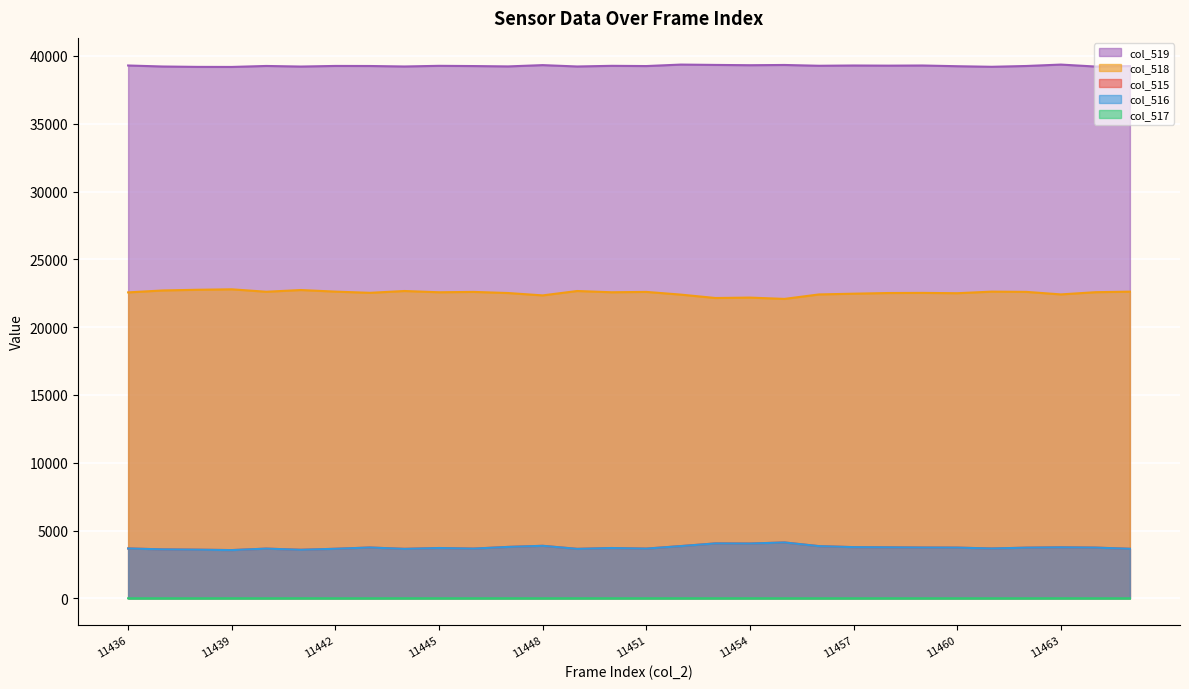

Which category has the lowest value in the col_519 series?

11439